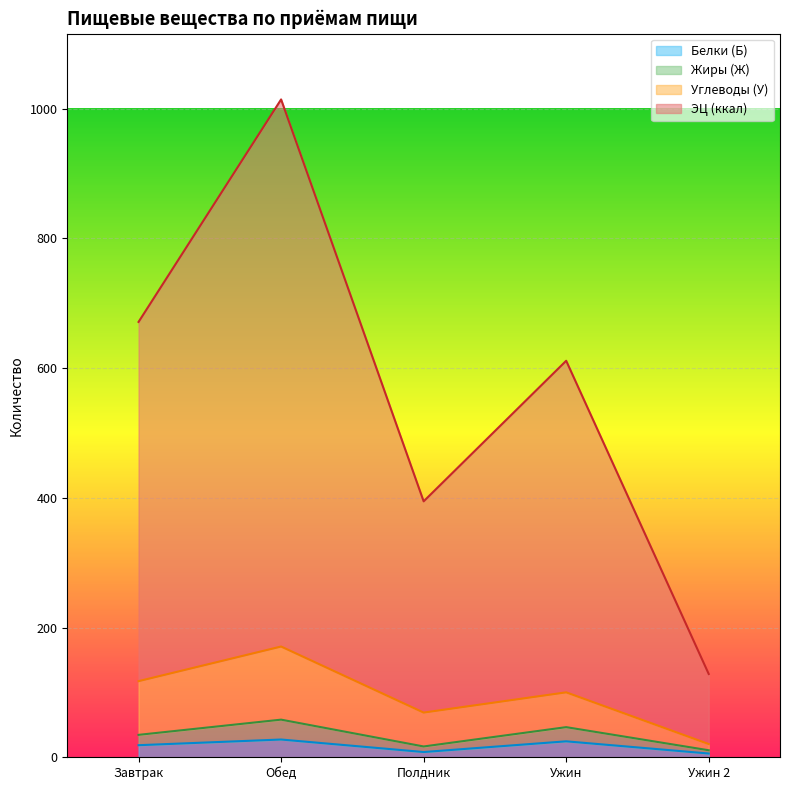

What is the label of the 4th point from the left?

Ужин